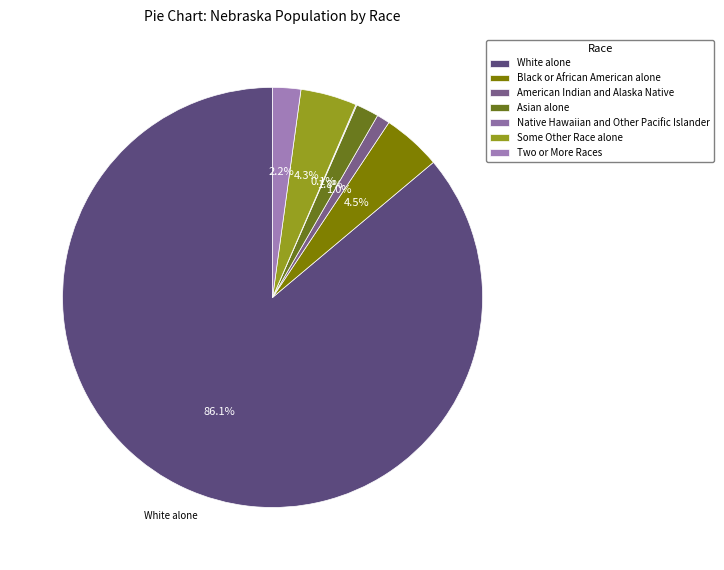

The Native Hawaiian and Other Pacific Islander slice represents 0% of the pie. True or false?

True